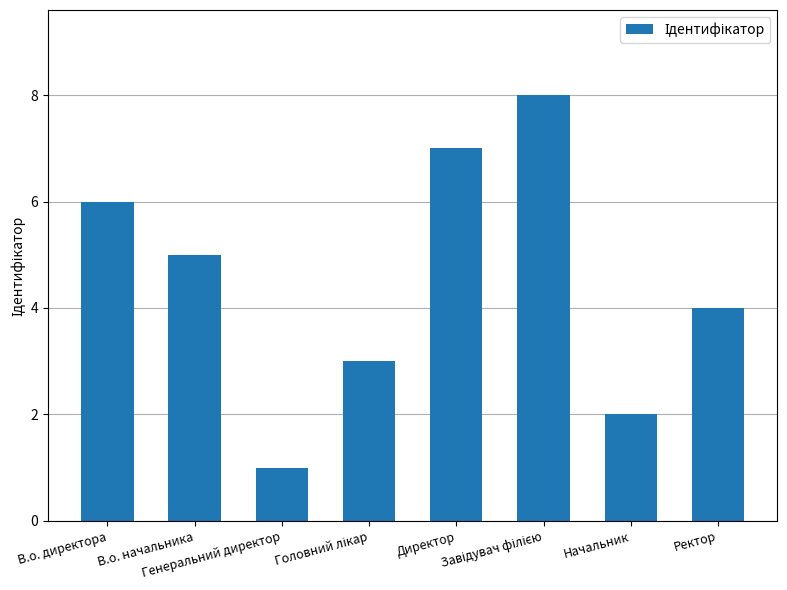

What is the difference between the second highest and minimum values?

6